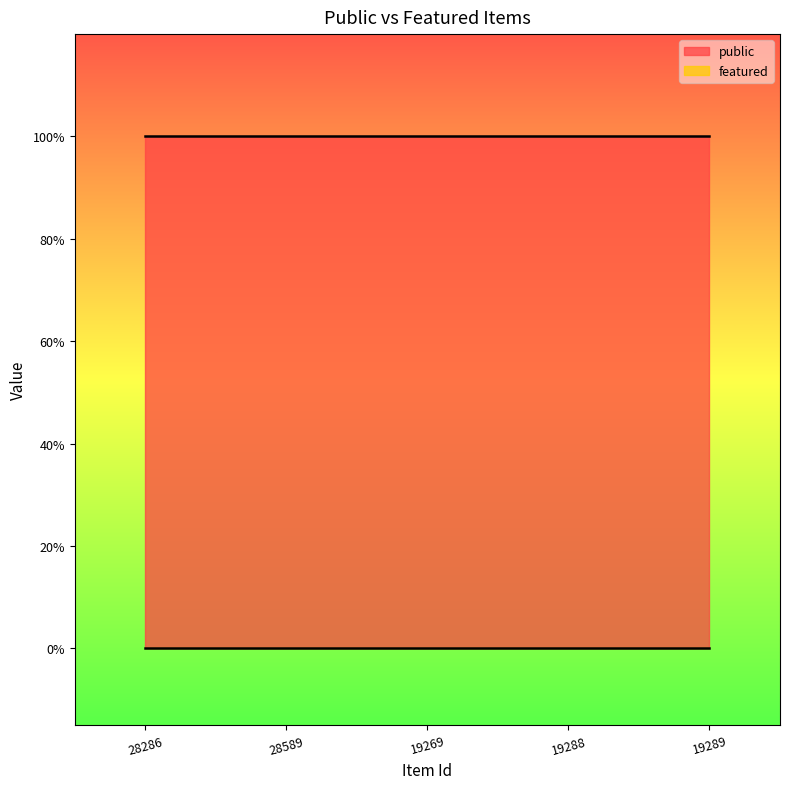

Reading left to right, extract all data points from this chart.

public: 1	1	1	1	1
featured: 0	0	0	0	0